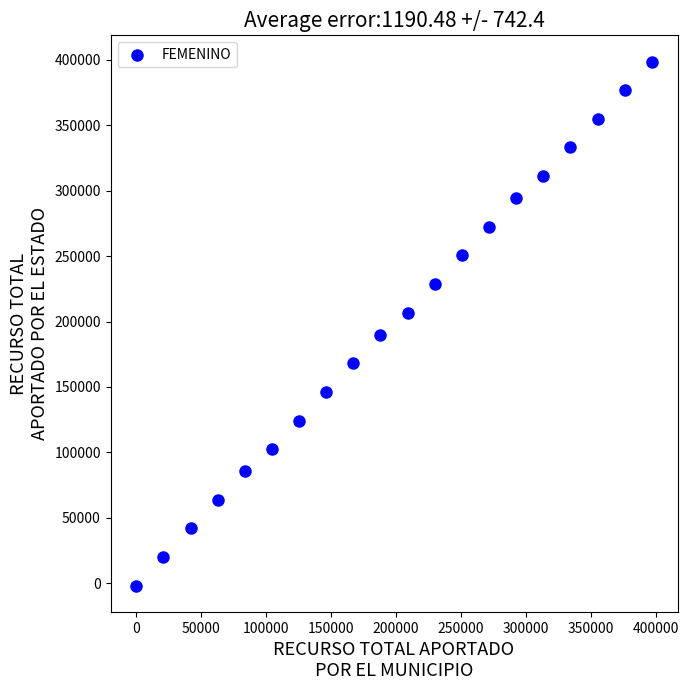

What is the range of X values (max minus min)?

396827.5